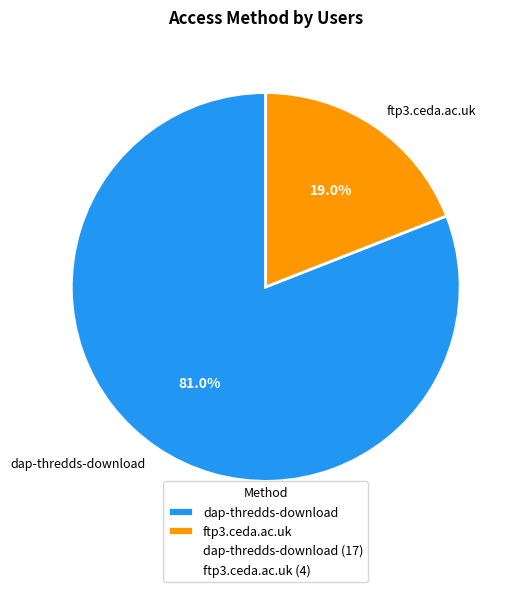

What is the majority slice?

dap-thredds-download